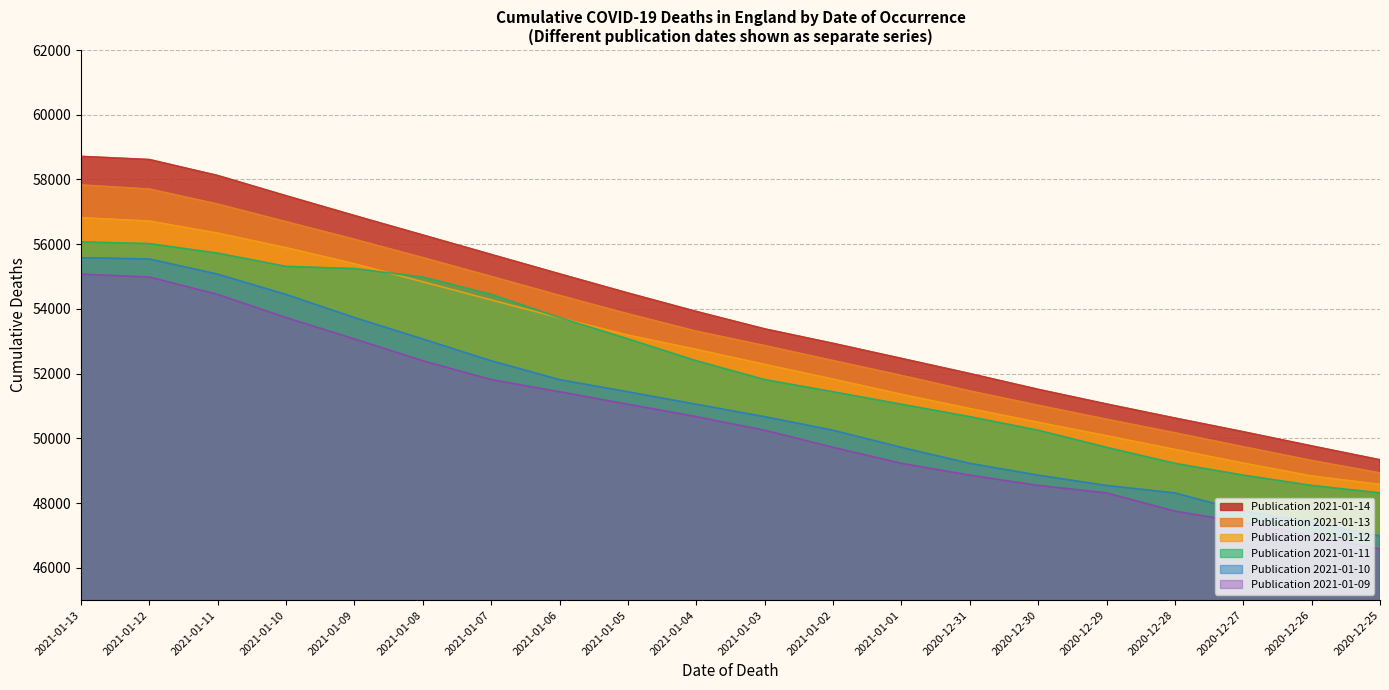

The 2021-01-13 series shows 89483 at 2021-01-06. True or false?

False